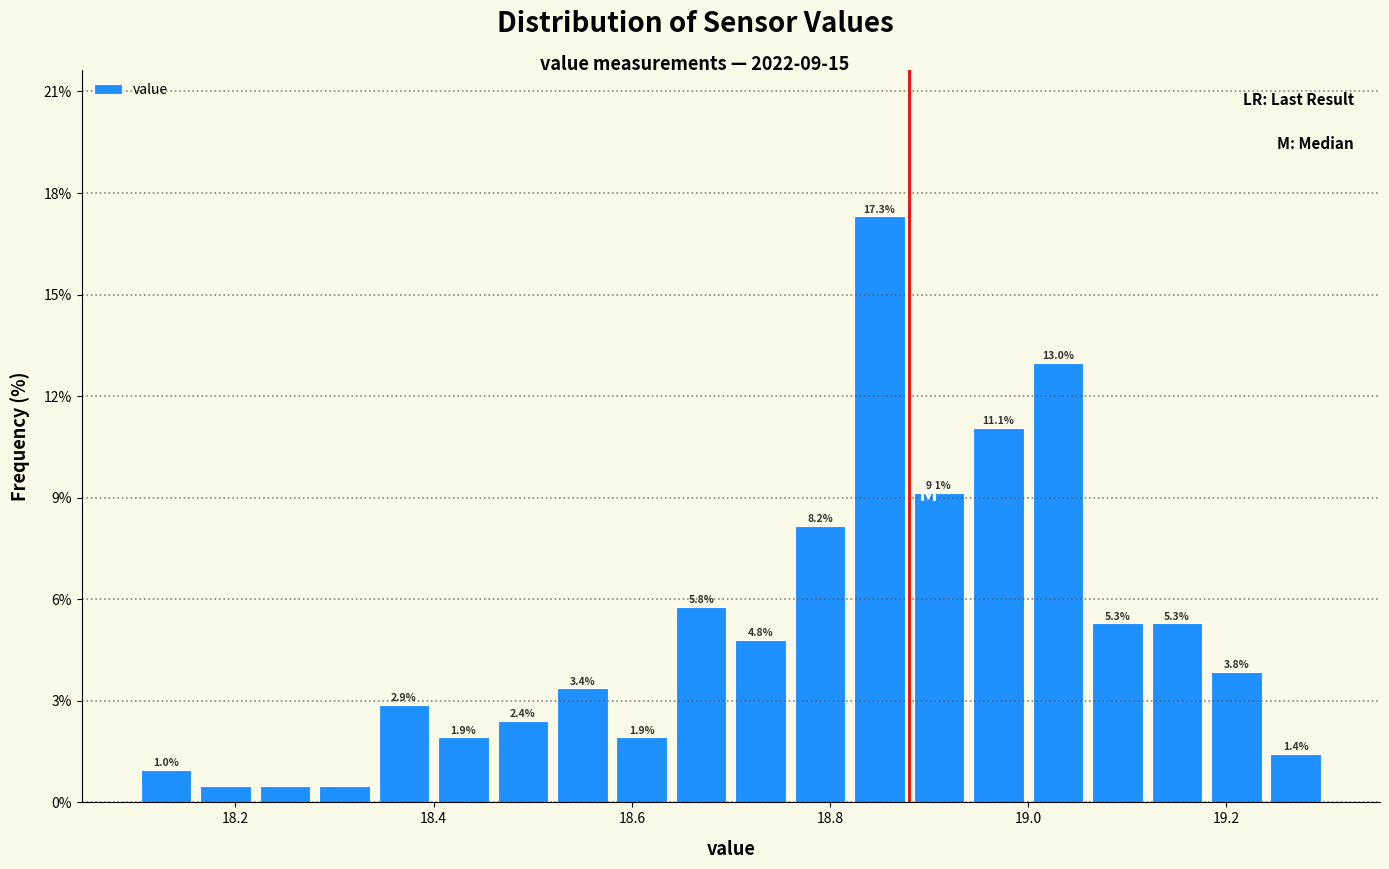

Around what value on the x-axis is the tallest bar? Give the approximate position of its centre, as read against the axis.

18.86